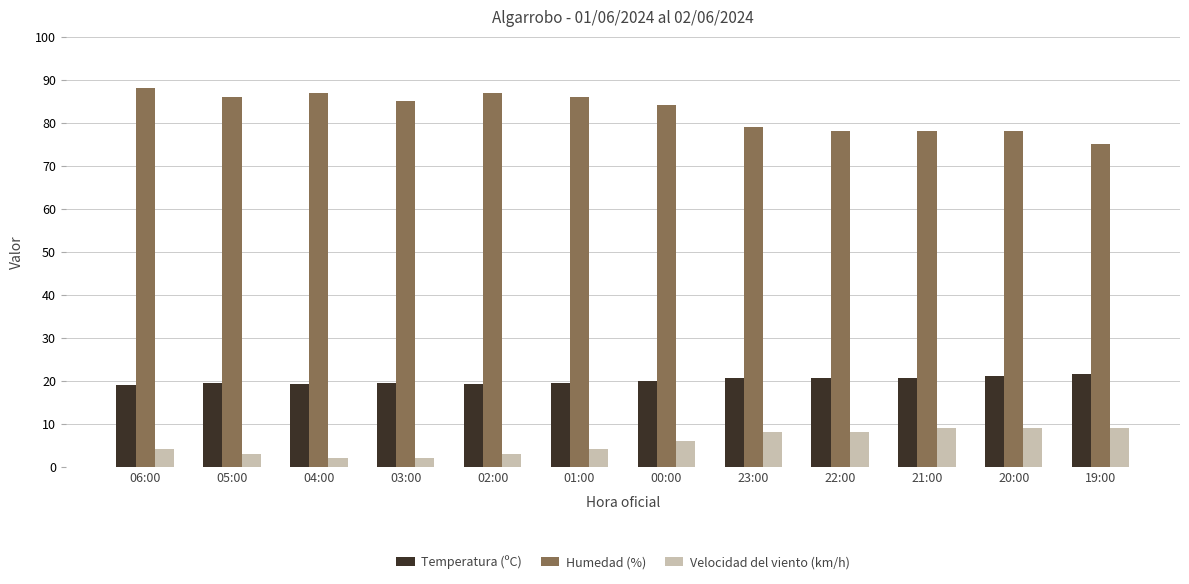

Is it true that Temperatura (ºC) equals 21.5 at 19:00?

True